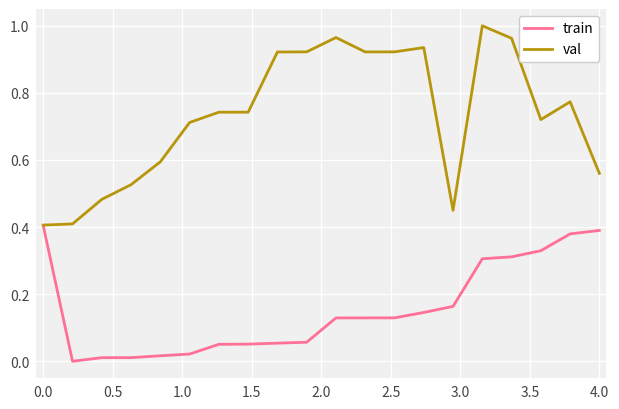

What are all the series names shown in the legend?

train, val